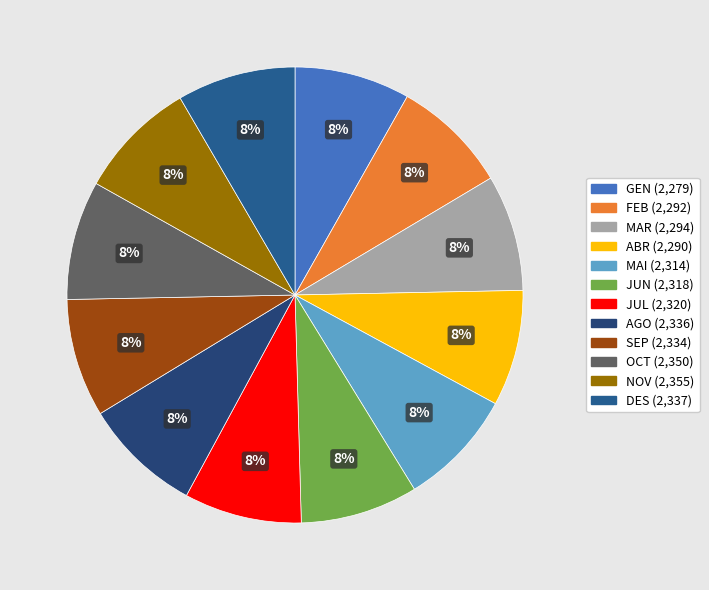

What percentage is the MAI slice, to the nearest percent?

8%